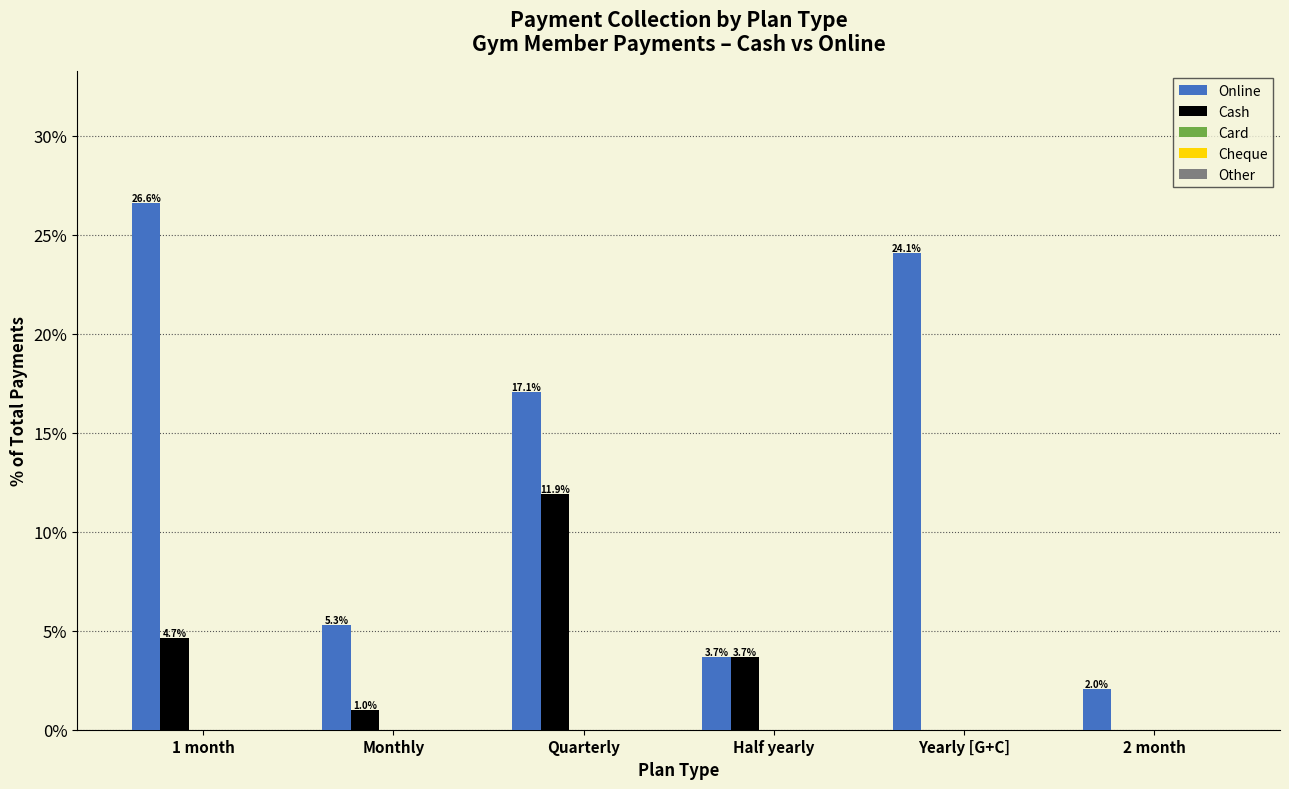

Which series has the largest total across all categories?

Online